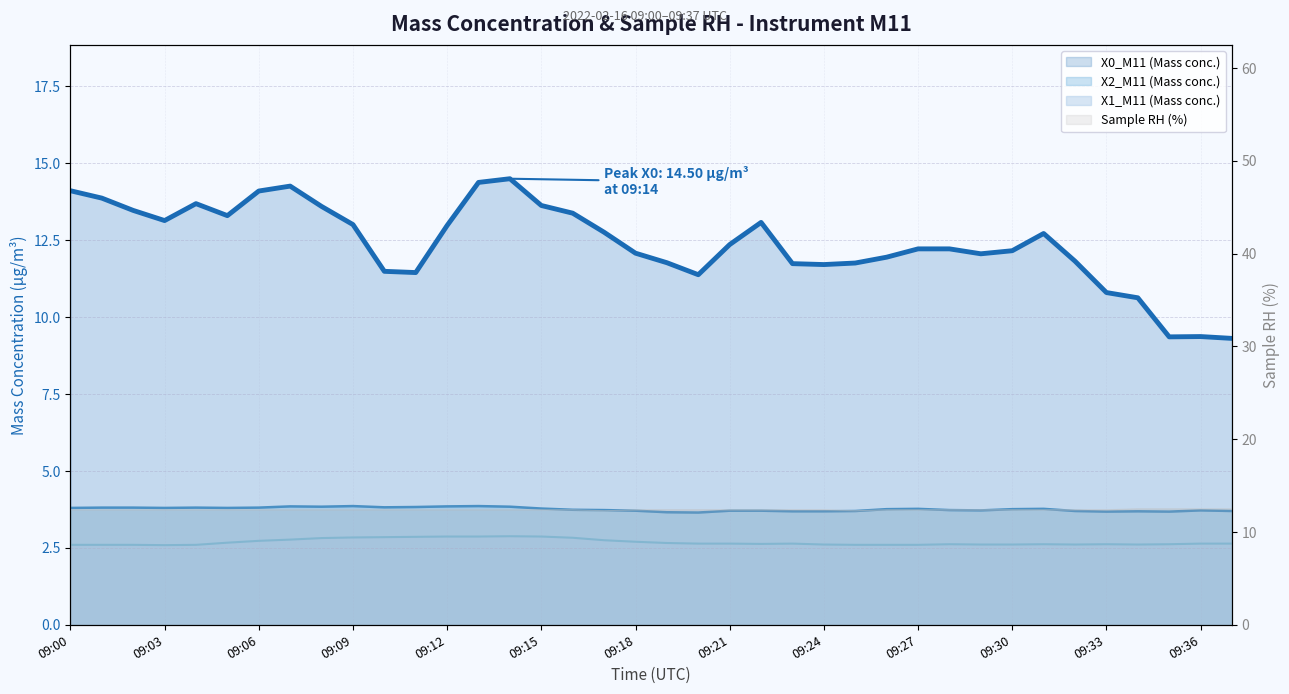

True or false: X0_M11 (Mass conc.) and X1_M11 (Mass conc.) intersect in this chart.

False